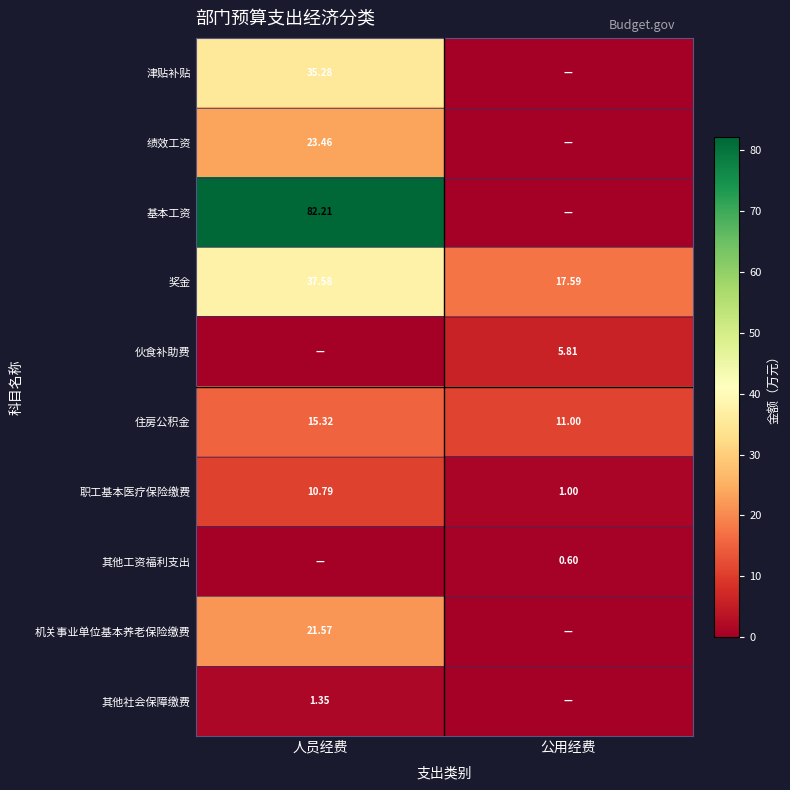

Is the value of 职工基本医疗保险缴费 at 公用经费 greater than the value of 其他社会保障缴费 at 人员经费?

No